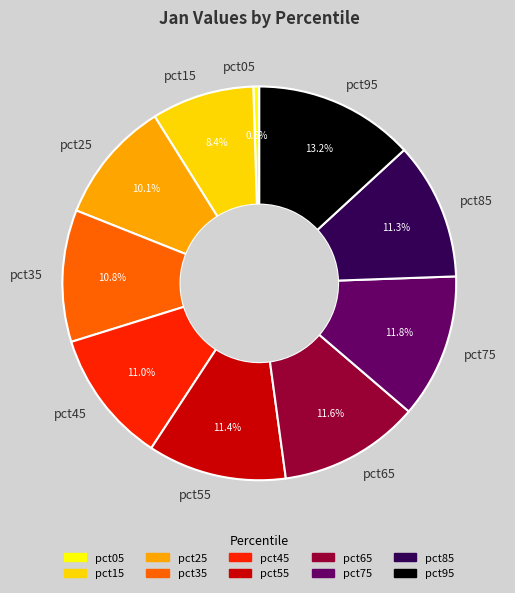

Is the sum of pct35 and pct45 greater than half?

No